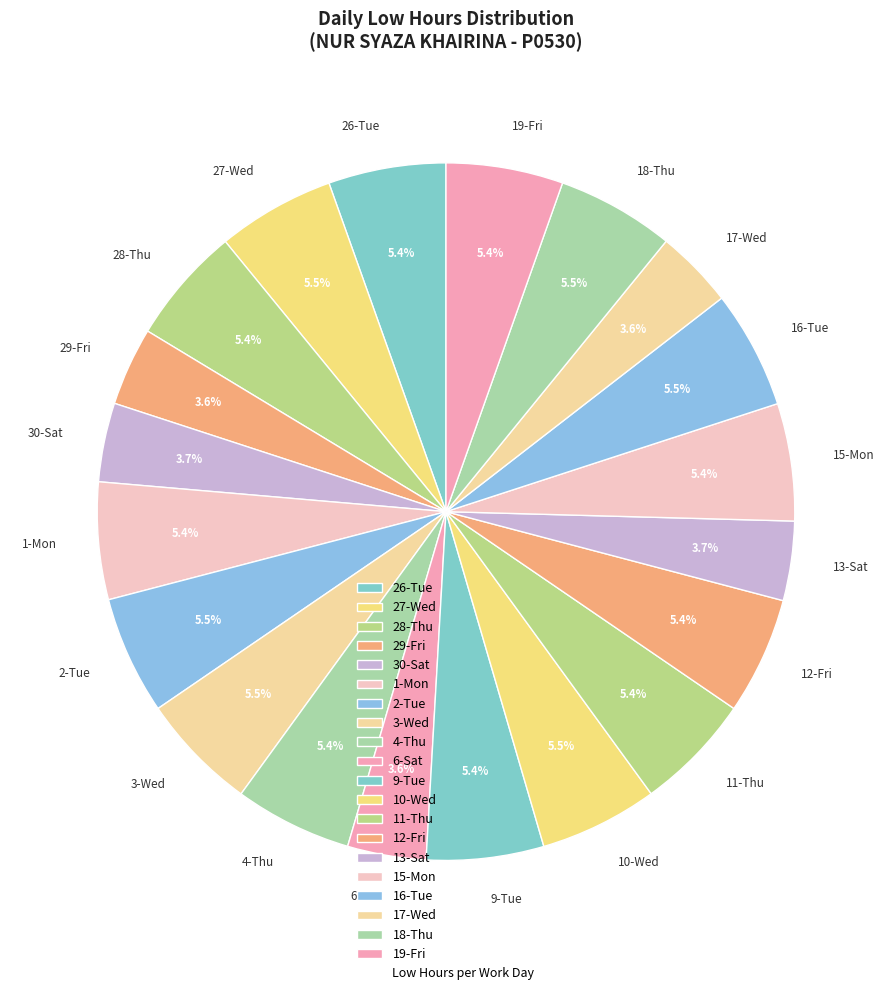

How much of the chart is everything except 29-Fri?

96.4%